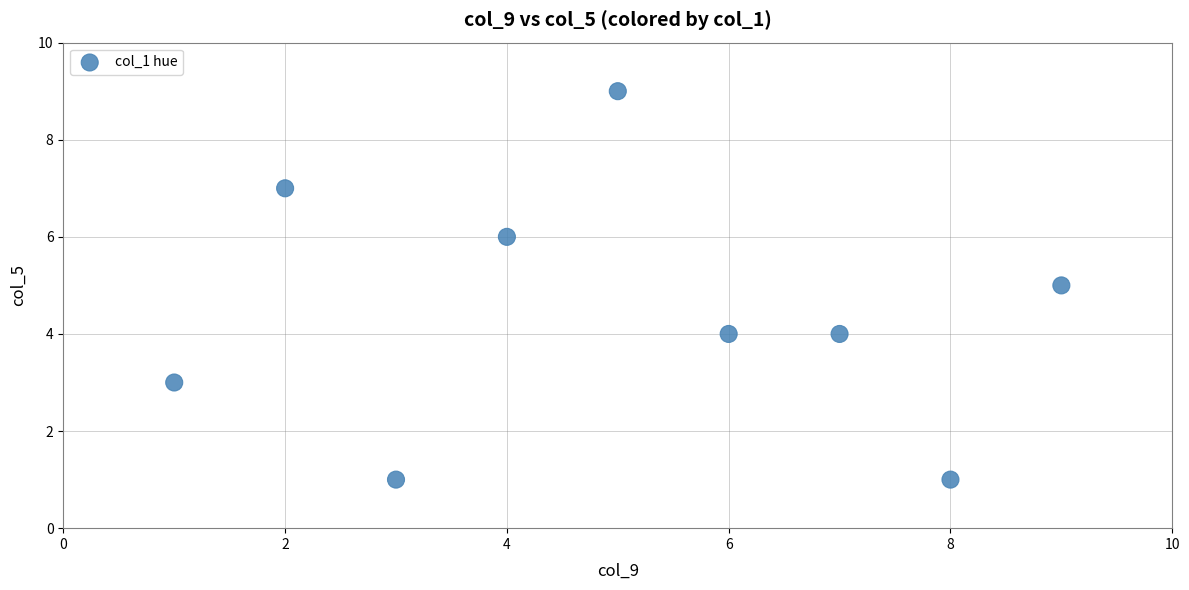

What is the average X value?

5